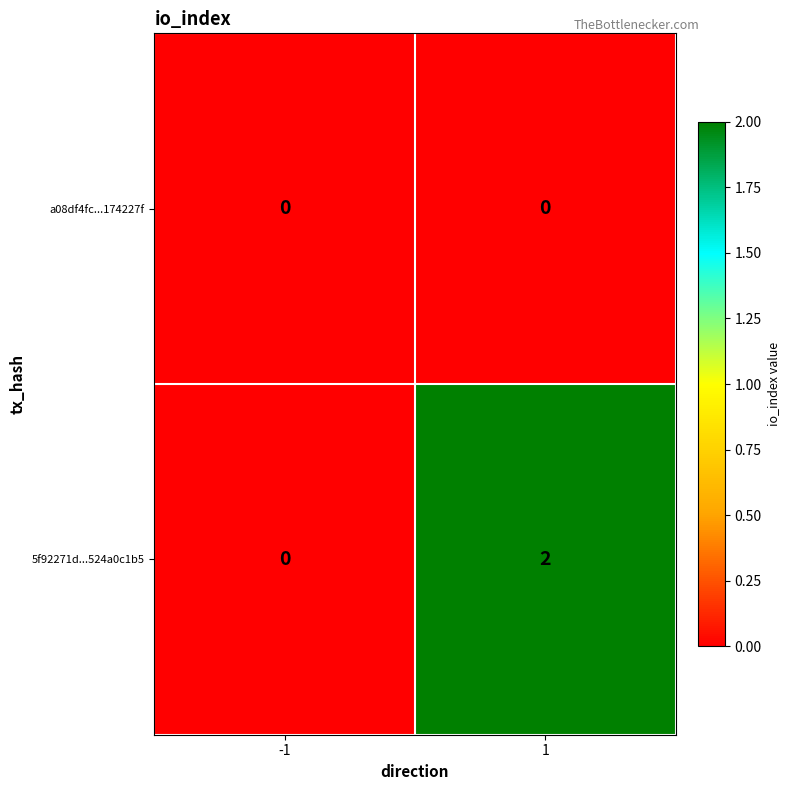

Reading left to right, list all the values displayed in this chart.

a08df4fc...174227f: 0	0
5f92271d...524a0c1b5: 0	2